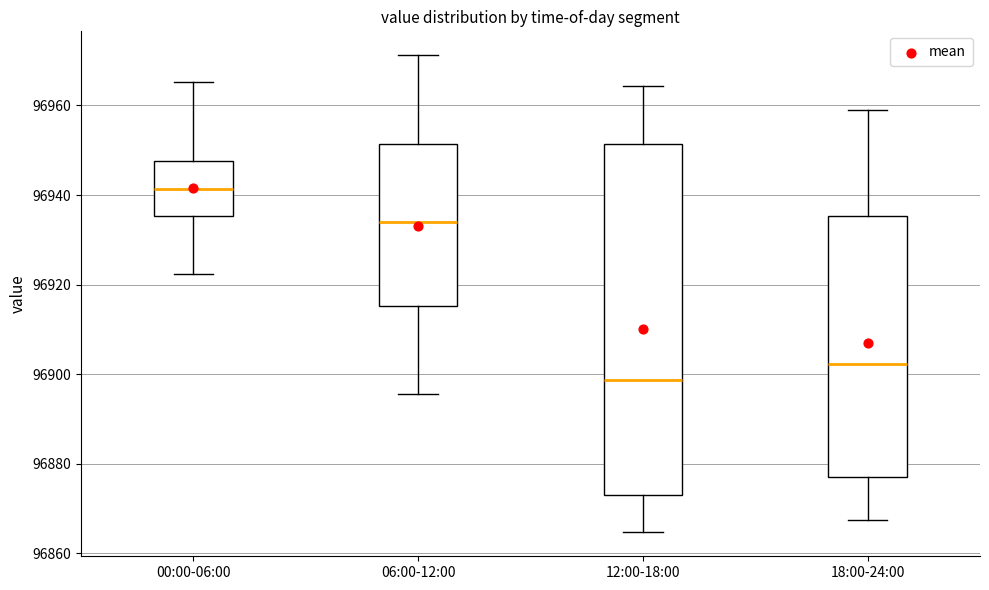

Which box is the tallest, from its lower edge to its upper edge?

12:00-18:00